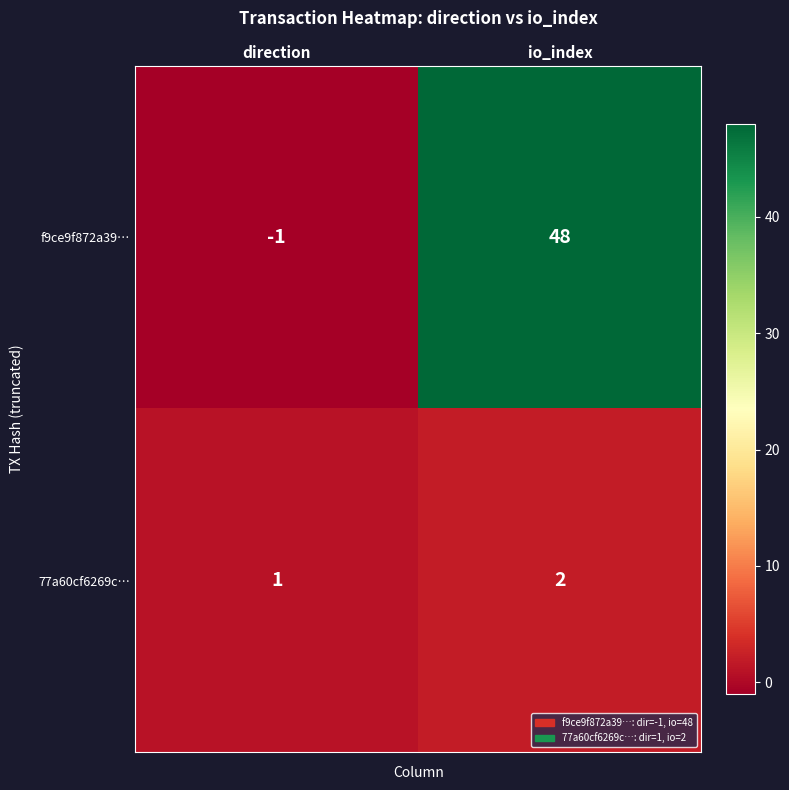

Which label corresponds to the smallest value in the chart?

direction